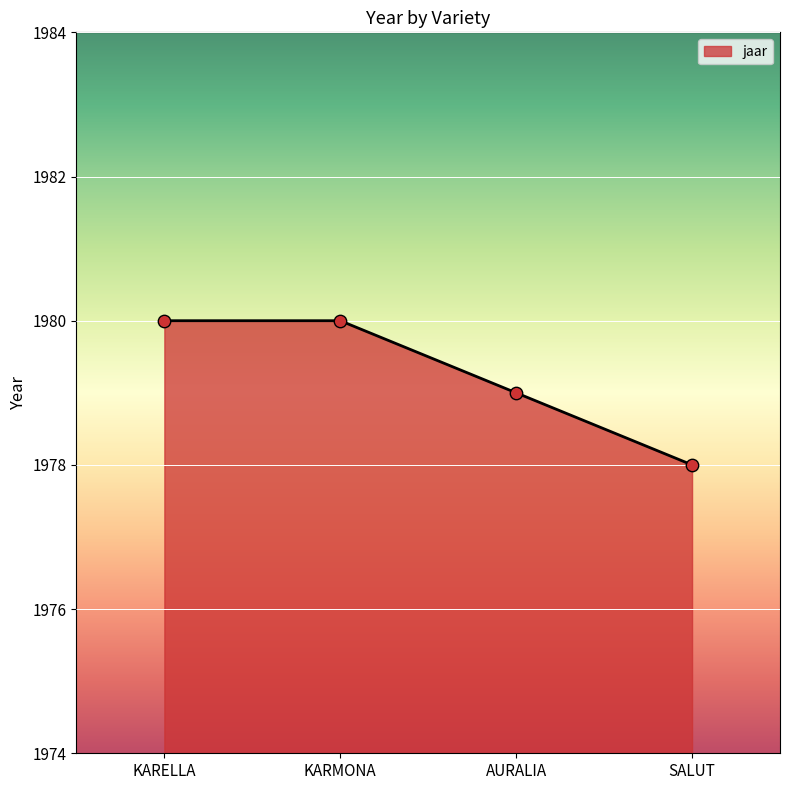

What is the ratio of the value at SALUT to the value at KARMONA?

1.0